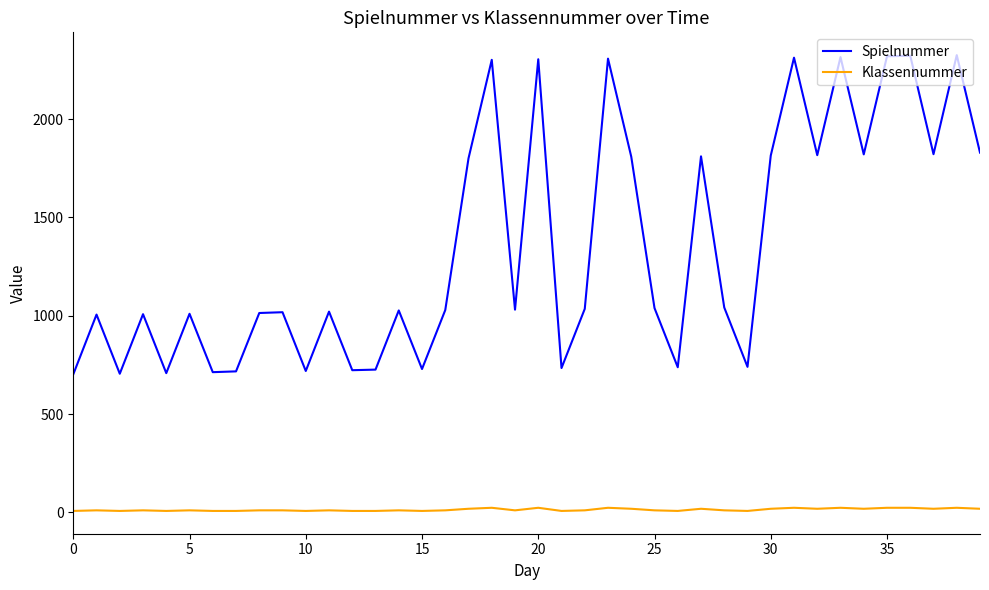

Which series has the largest total across all categories?

Spielnummer